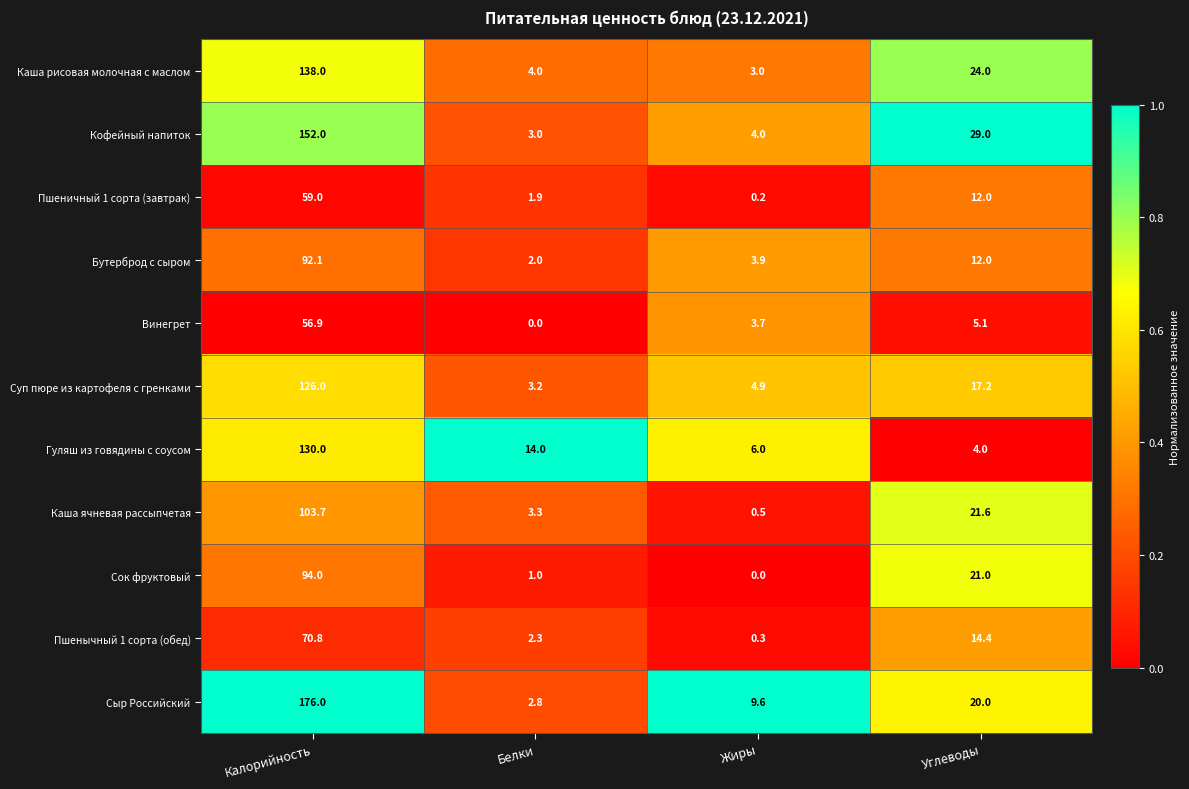

Rank the series by their maximum value, from highest to lowest.

Сыр Российский, Кофейный напиток, Каша рисовая молочная с маслом, Гуляш из говядины с соусом, Суп пюре из картофеля с гренками, Каша ячневая рассыпчетая, Сок фруктовый, Бутерброд с сыром, Пшенычный 1 сорта (обед), Пшеничный 1 сорта (завтрак), Винегрет